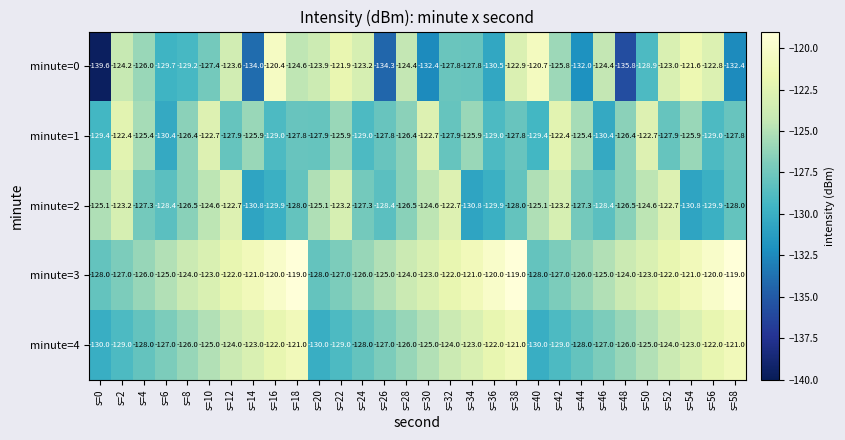

How many minute=3 values are between -126 and -121?

18